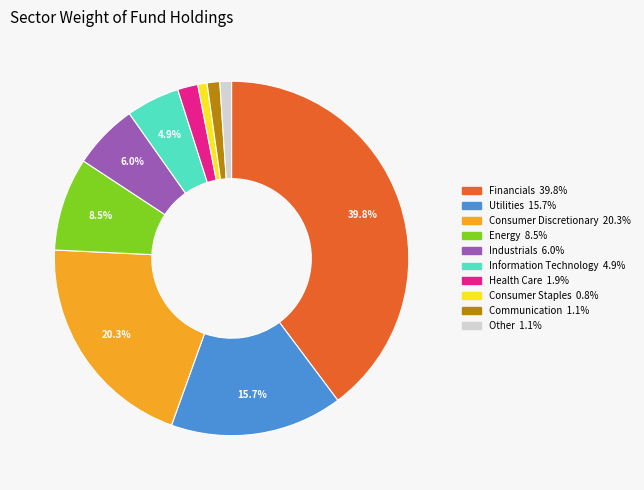

What percentage is the Consumer Staples slice, to the nearest percent?

1%